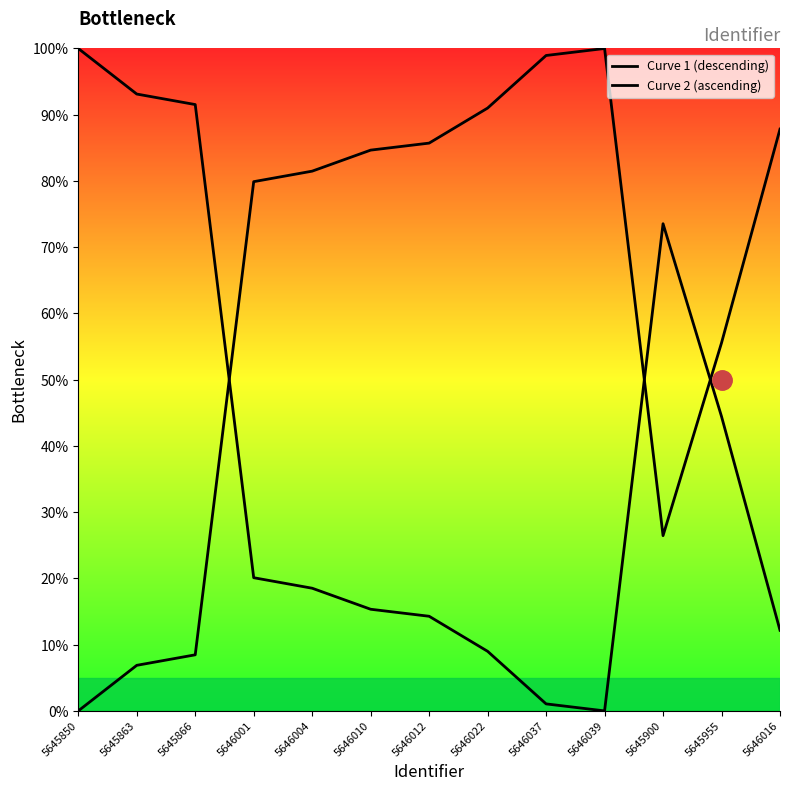

What is the value of the Curve 1 (descending) point at the 2nd from the left?

93.1